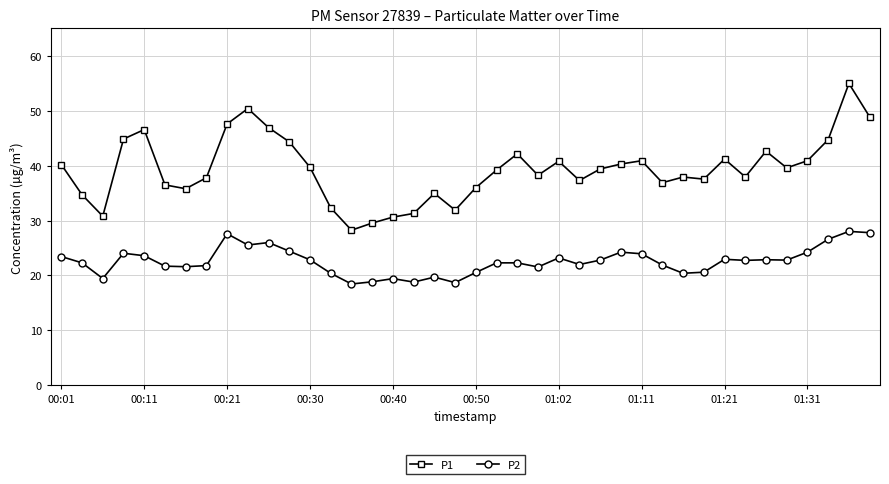

True or false: P2 and P1 intersect in this chart.

False